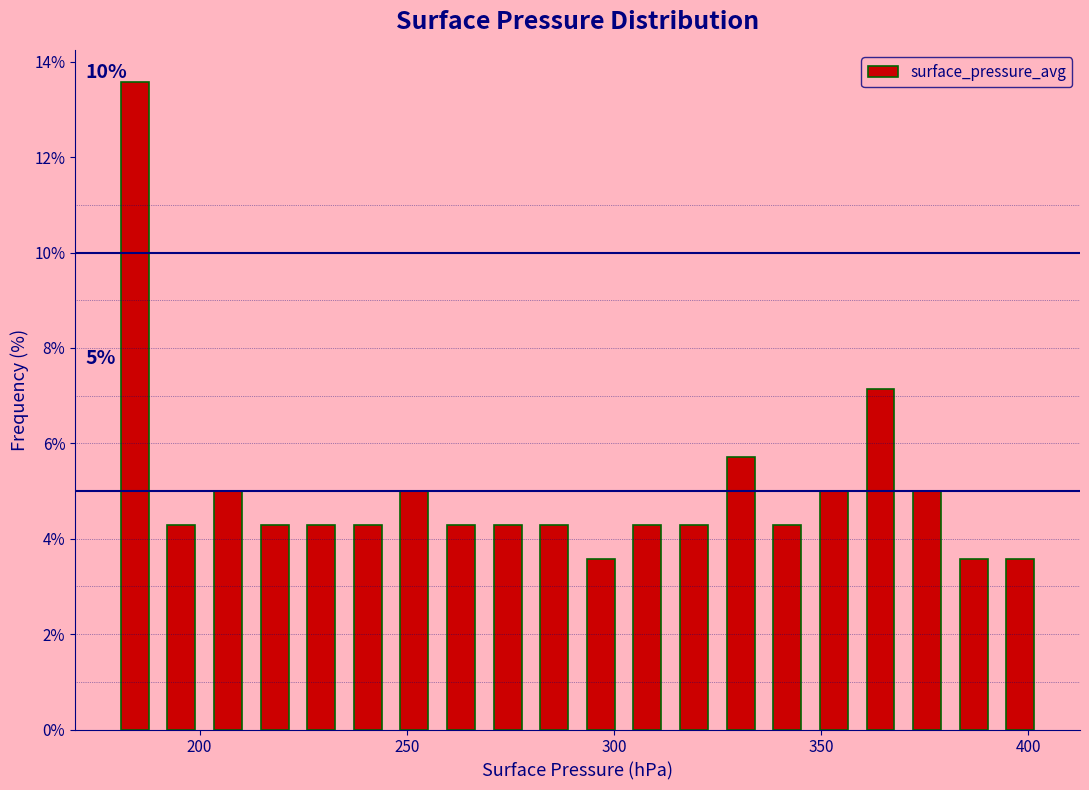

Around what value on the x-axis is the tallest bar? Give the approximate position of its centre, as read against the axis.

185